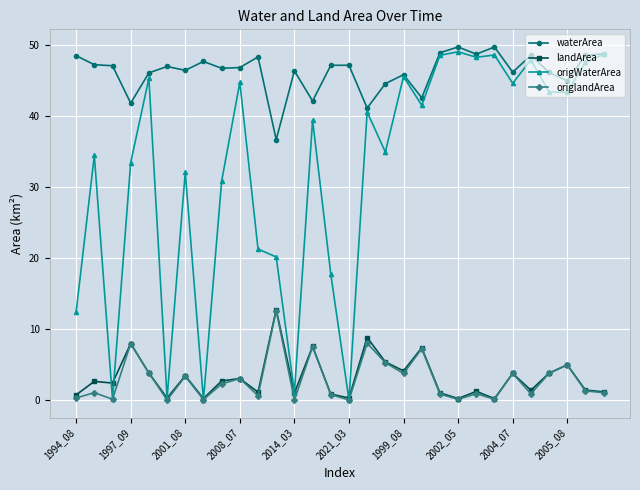

How many lines are shown in the chart?

4